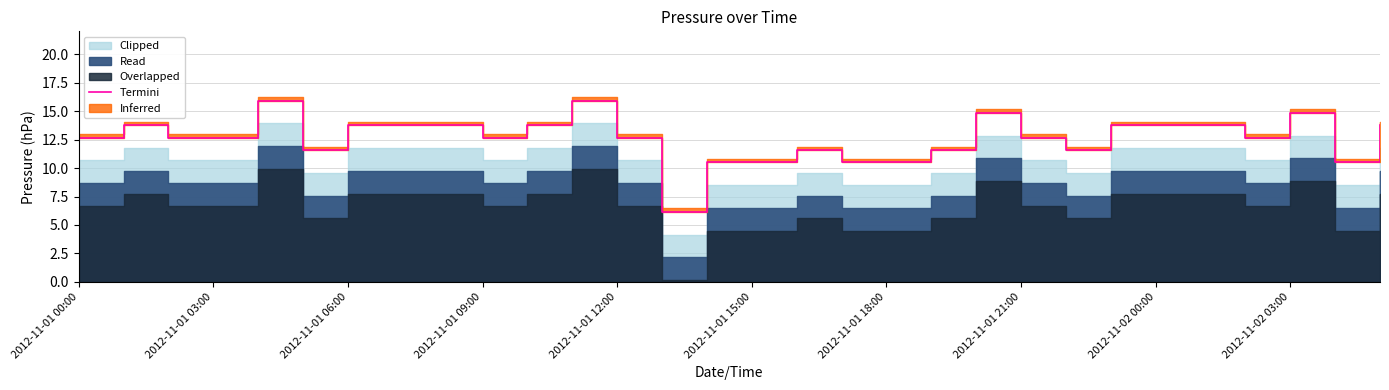

True or false: the data shows 15.9 at 11.

True